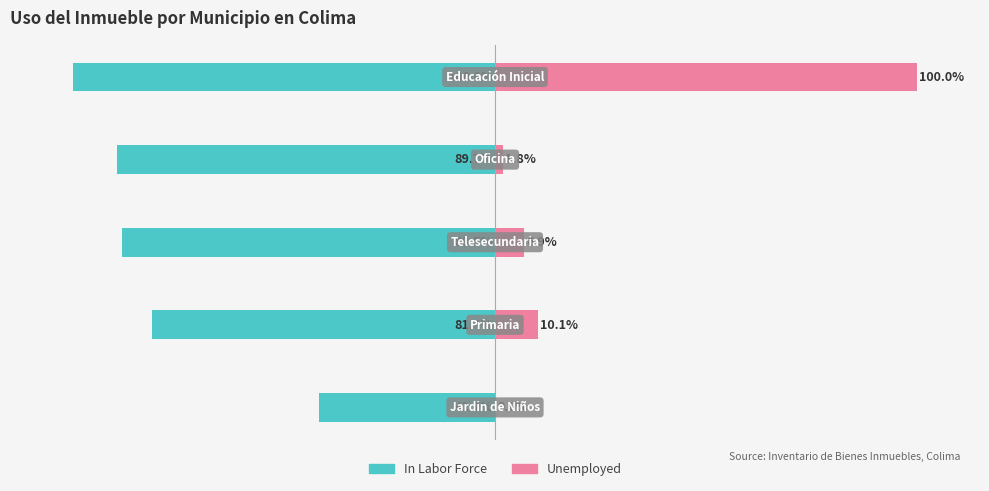

How many bars are there in each group?

2